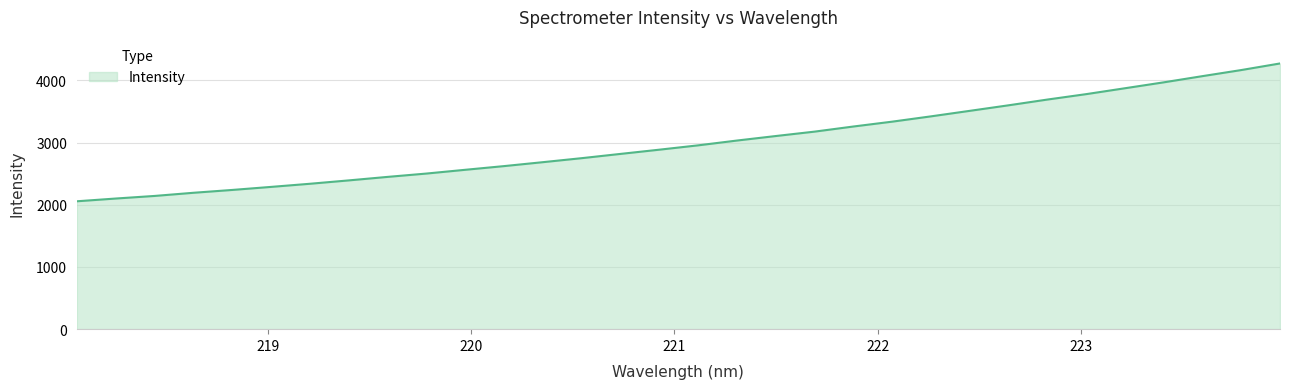

What is the maximum value shown in the chart?

4273.4